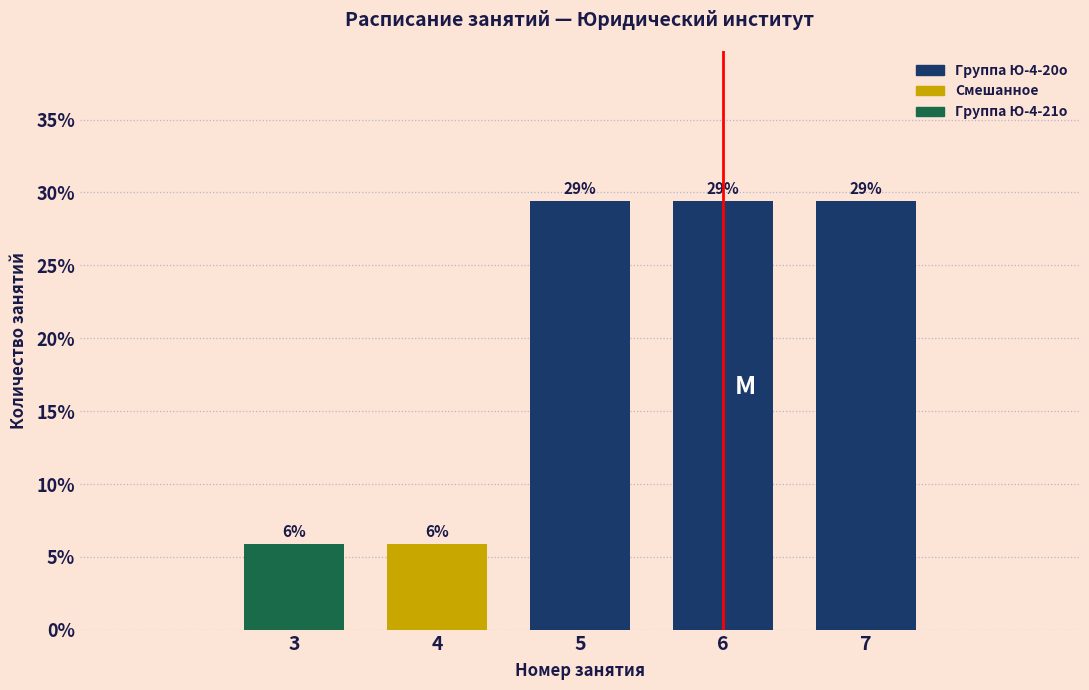

Does the chart contain any negative values?

No